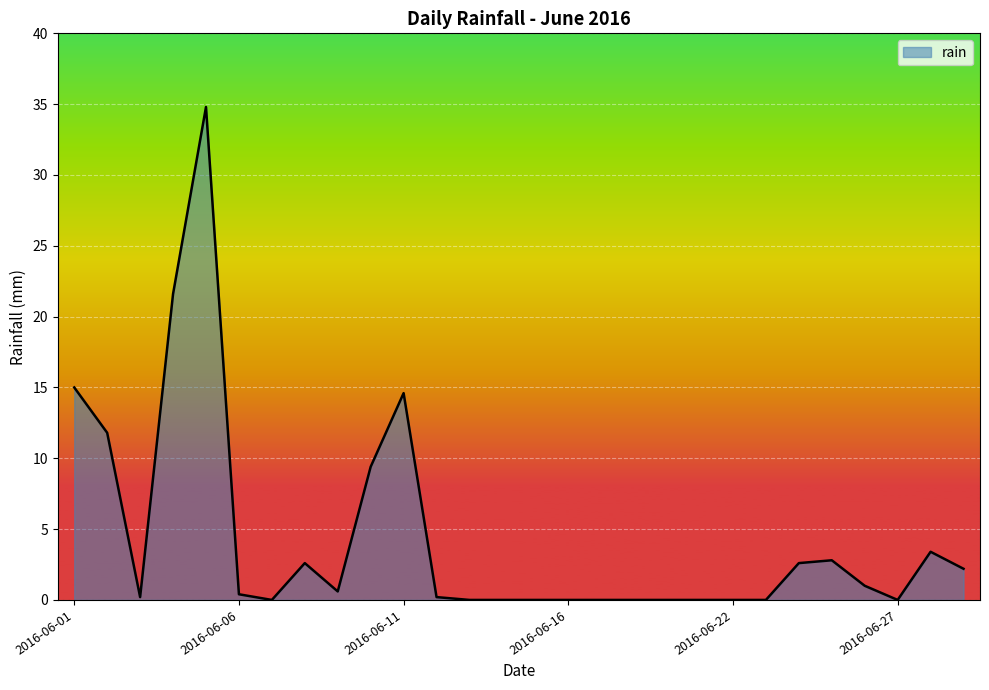

What is the difference between the maximum and minimum values?

34.8